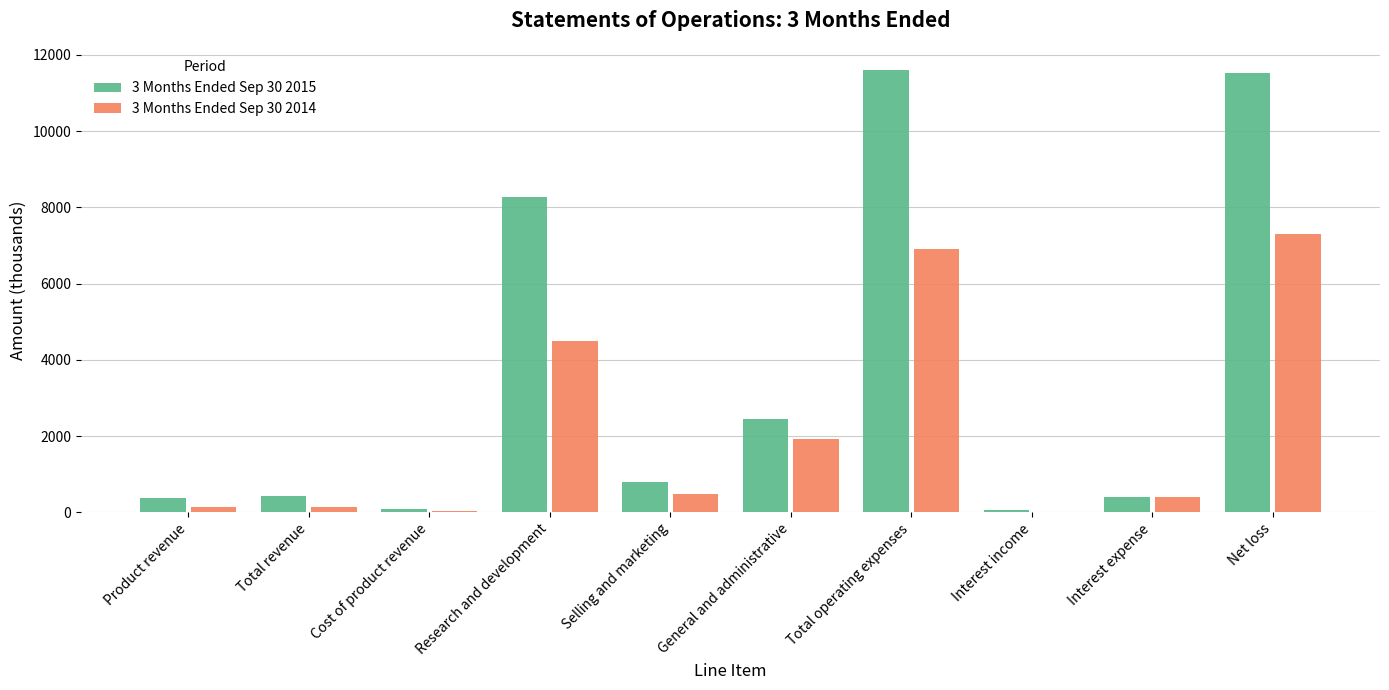

Is it true that 3 Months Ended Sep 30 2014 equals 10031 at Net loss?

False